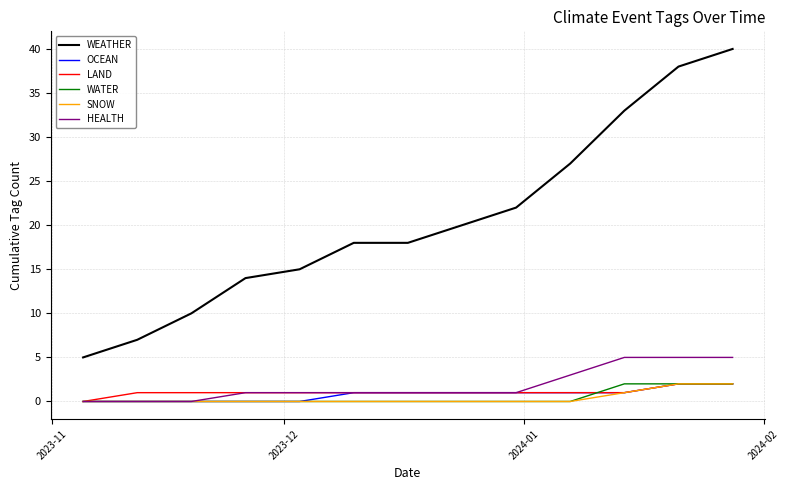

Is this an area chart (filled region under the line)?

No